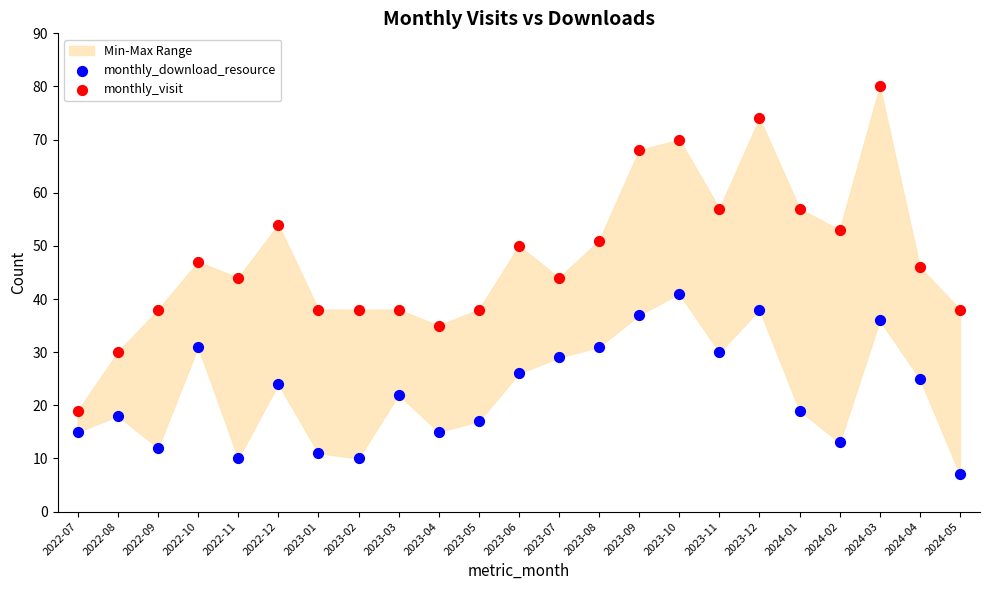

Across all data points, what is the range of Y values (max minus min)?

73